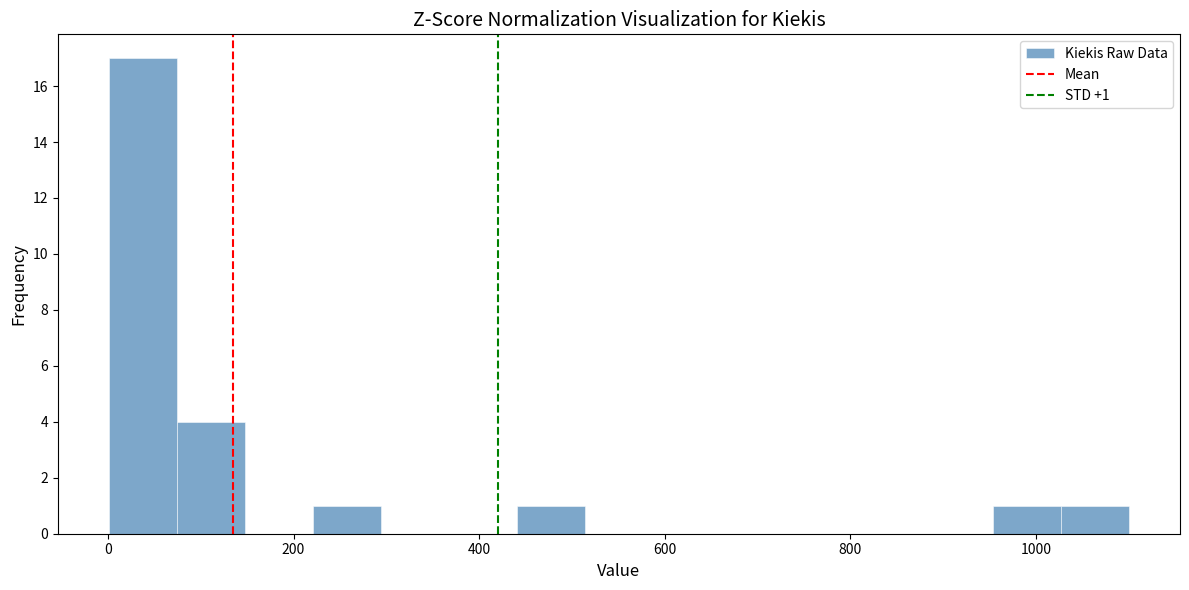

Around what value on the x-axis is the tallest bar? Give the approximate position of its centre, as read against the axis.

40